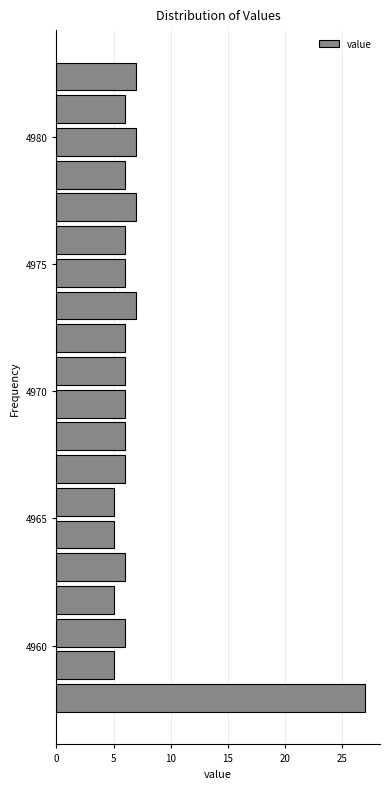

Read against the y-axis, roughly where is the centre of the longest bar?

4958.0